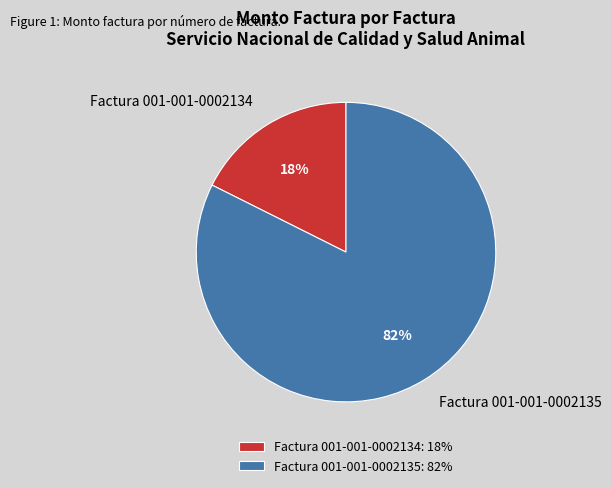

Is there any slice that represents more than half of the pie?

Yes